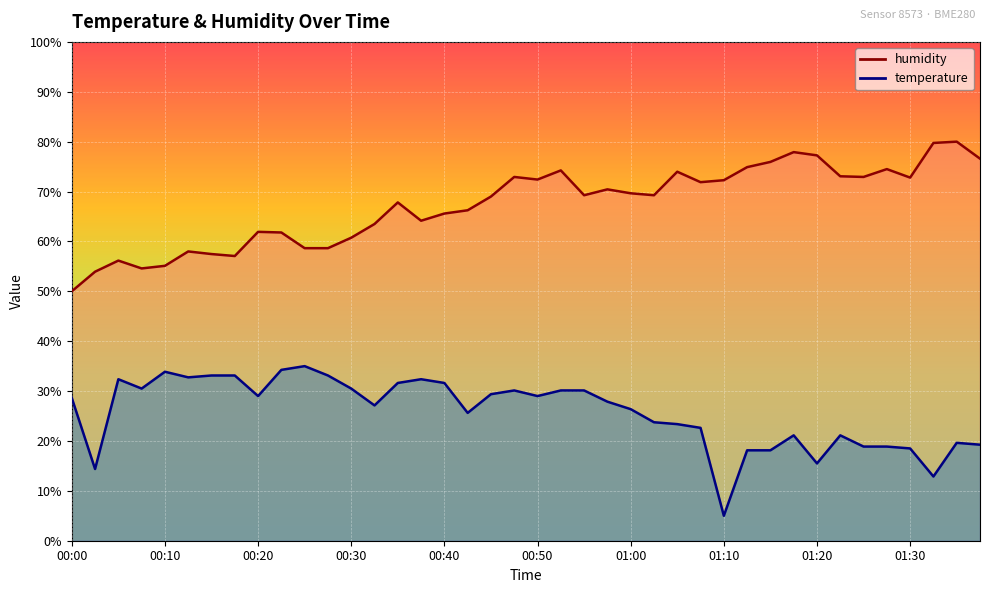

What is the difference between the second highest and second lowest values in the humidity series?

25.8